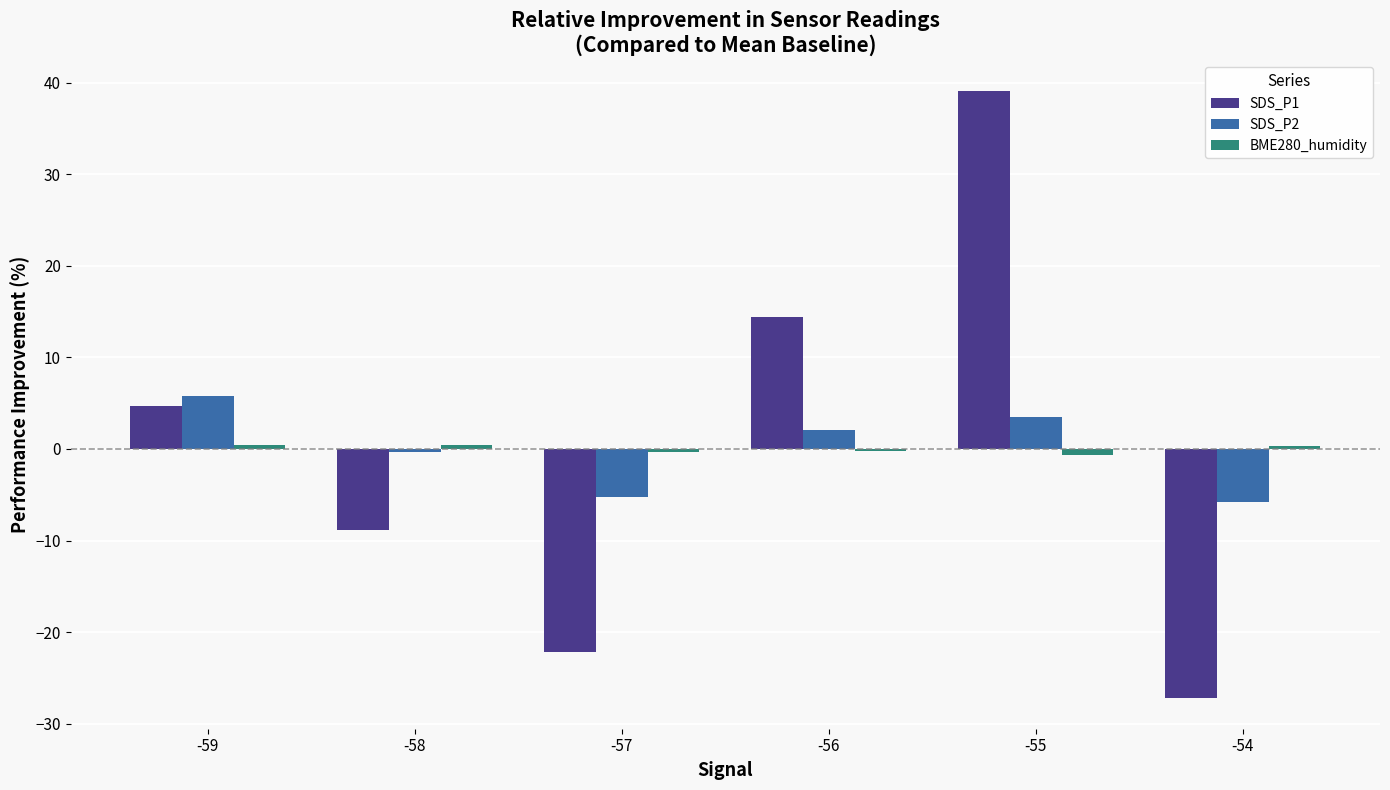

Which series changed the most between -58 and -55?

SDS_P1